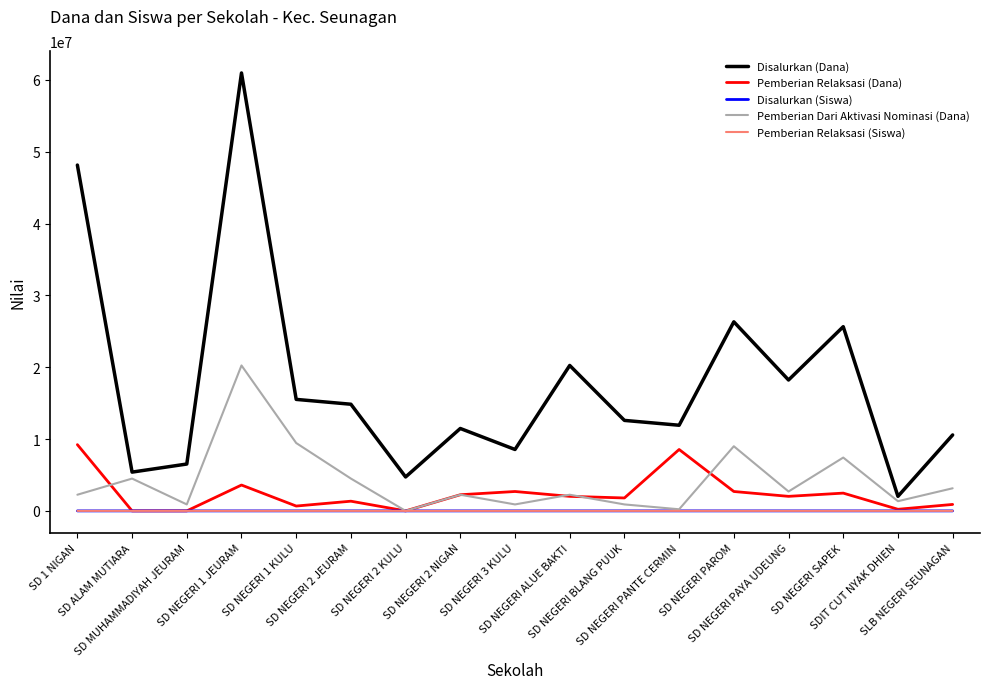

How many series are shown in this chart?

5